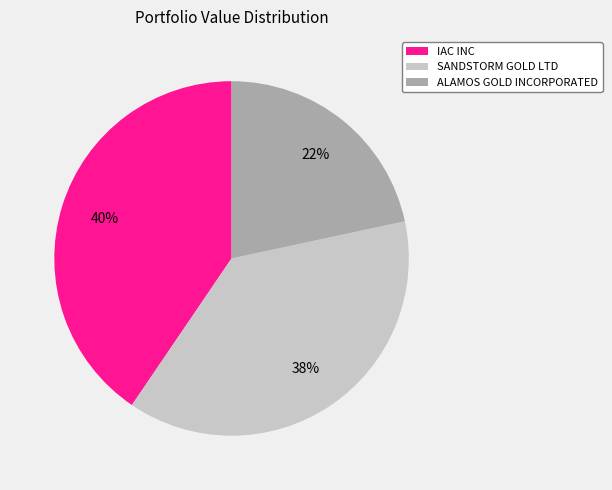

Is the sum of ALAMOS GOLD INCORPORATED and IAC INC greater than half?

Yes